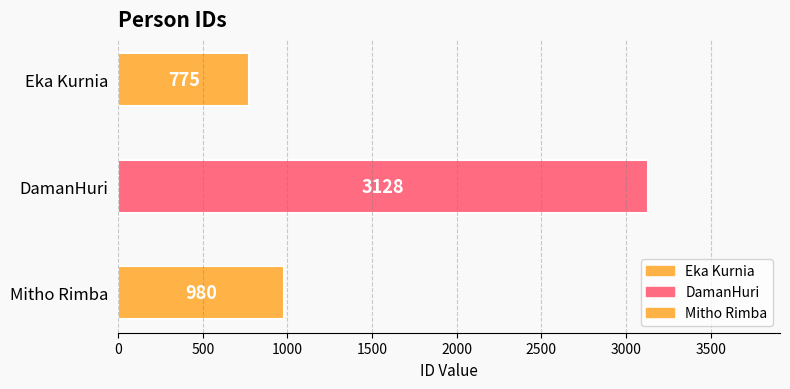

What is the sum of all values?

4883